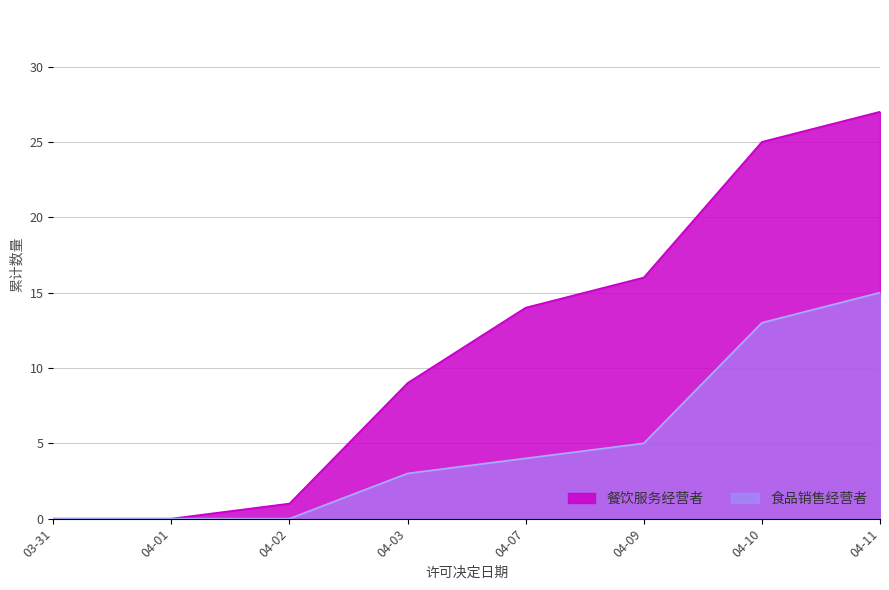

The 食品销售经营者 series shows 9 at 04-01. True or false?

False